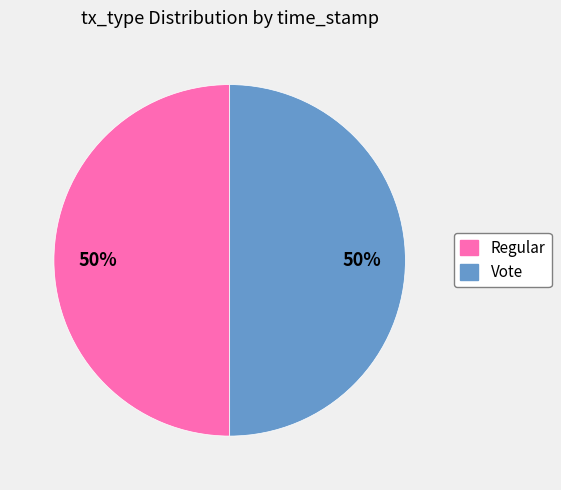

To the nearest percent, what is the combined percentage of Regular and Vote?

100%